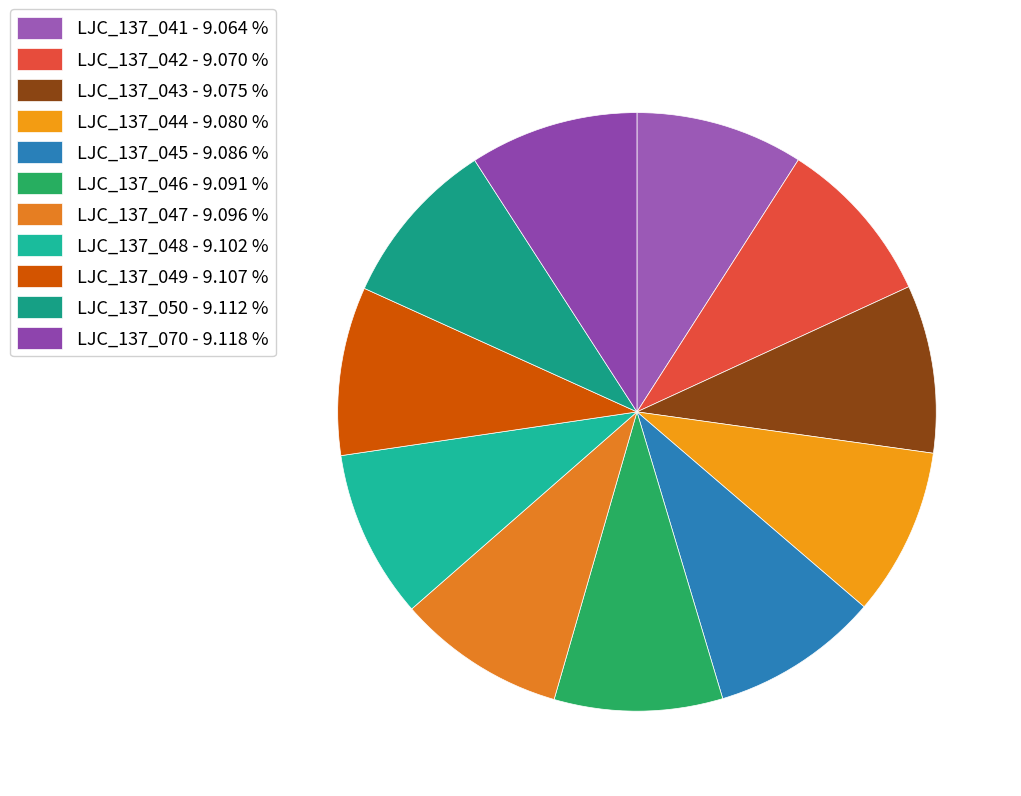

To the nearest percent, what portion does LJC_137_044 represent?

9%